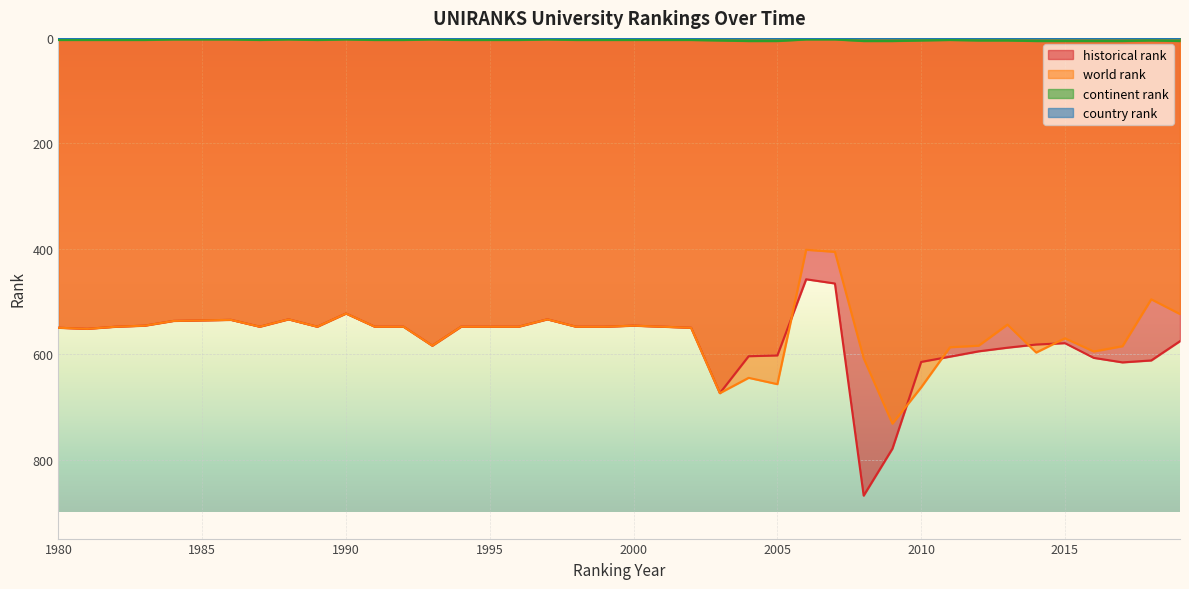

What is the smallest value displayed?

1.0